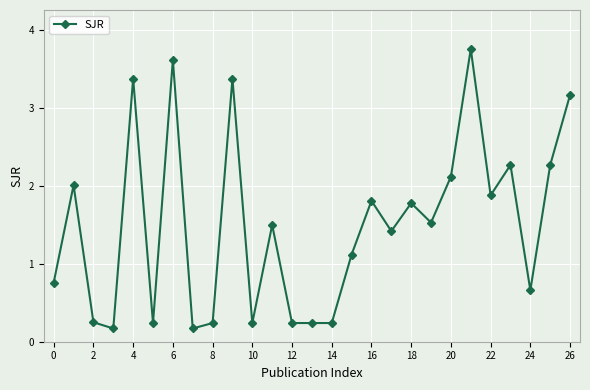

True or false: there are more than 0 points higher than both neighbors.

True